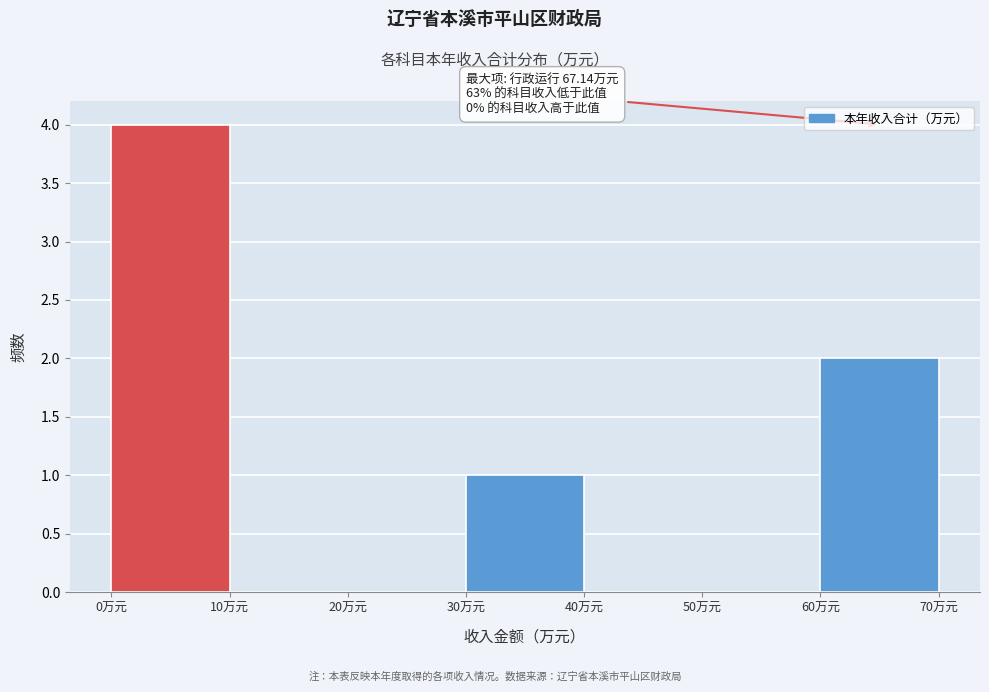

Over which range of the x-axis is the bar tallest?

0 to 10